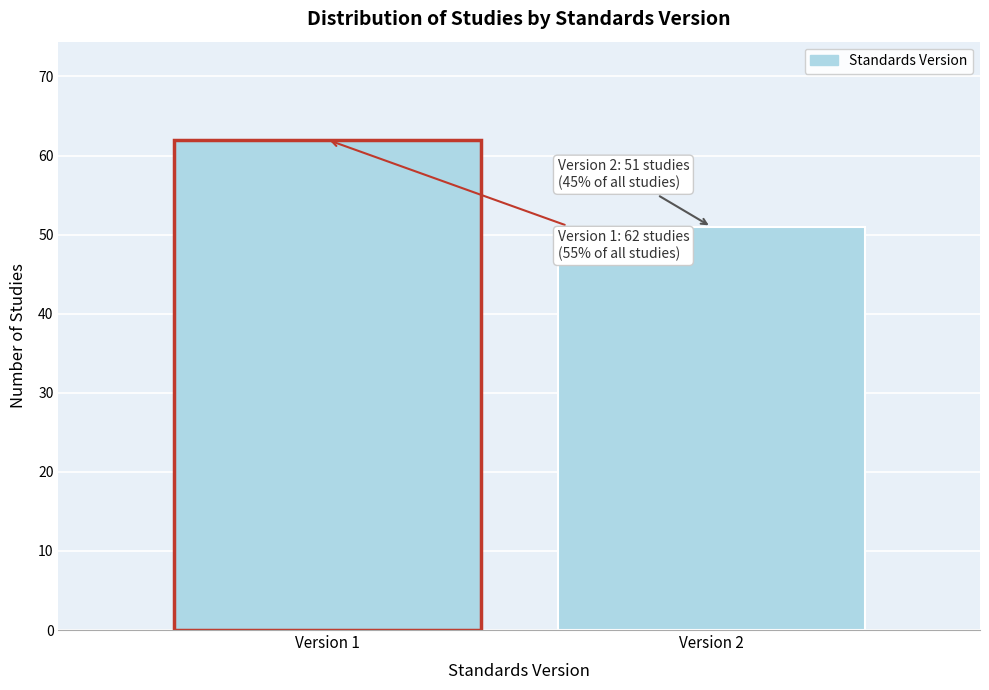

Reading left to right, extract all data points from this chart.

62	51